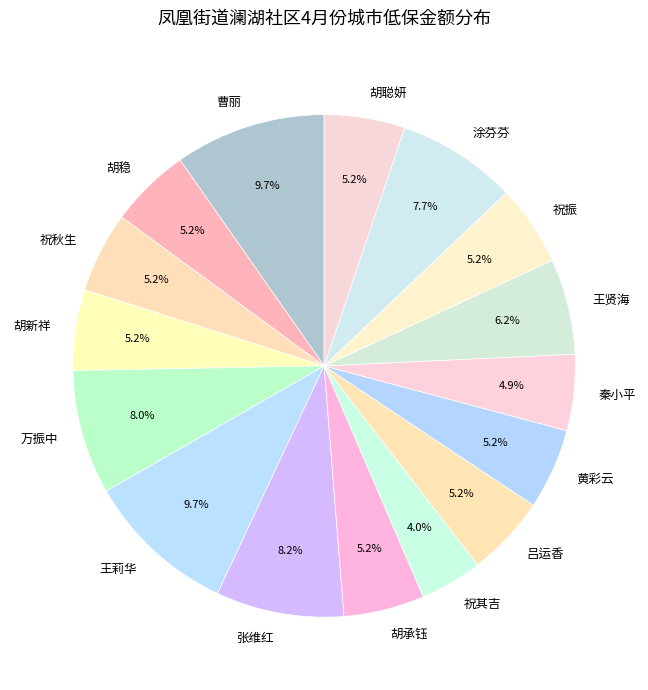

To the nearest percent, what is the combined percentage of 黄彩云 and 胡聪妍?

10%